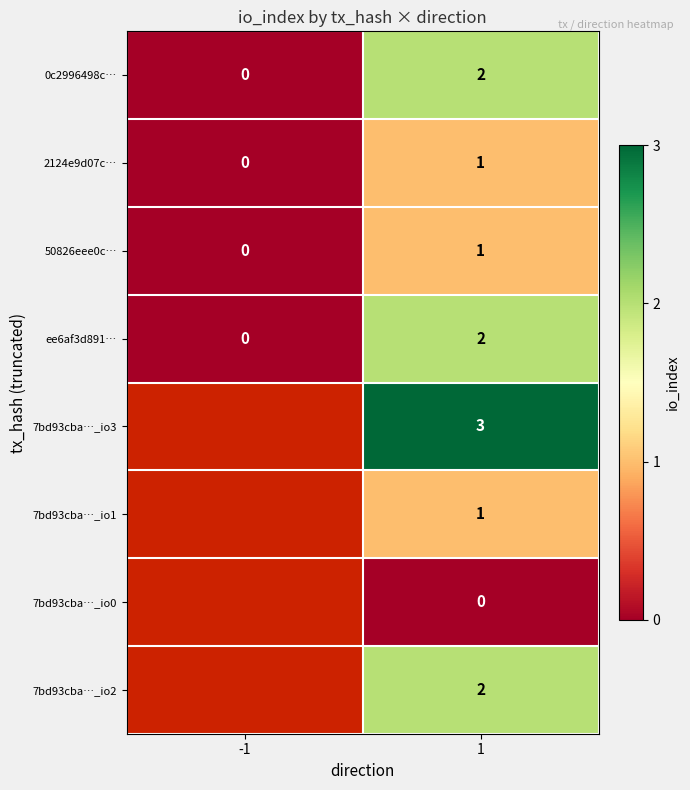

Is the value of 7bd93cba…_io1 at 1 greater than the value of 0c2996498c… at -1?

Yes